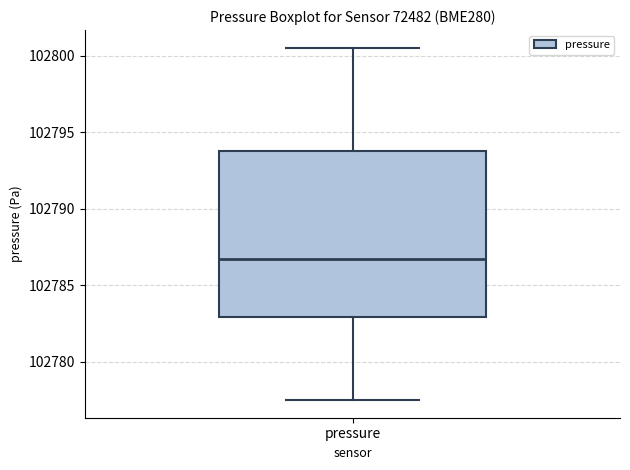

Read this box plot against the y-axis: the position of the median line, the range covered by the box, and the ends of both whiskers. The values are not printed on the chart, so give them approximately, as read against the axis.

median 102787.0, box 102783.0 to 102794.0, whiskers 102777.5 to 102800.5